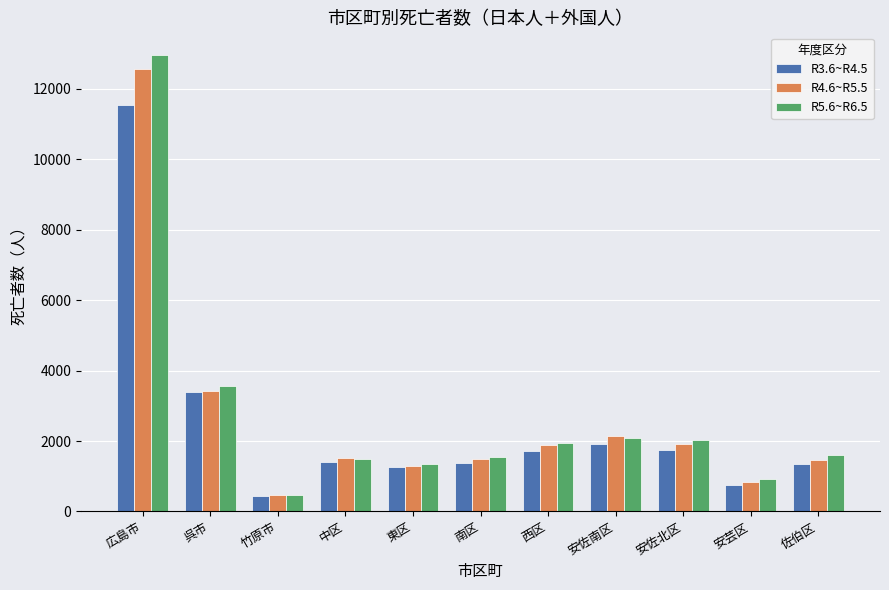

What is the spread (max minus min) of values at 東区?

82